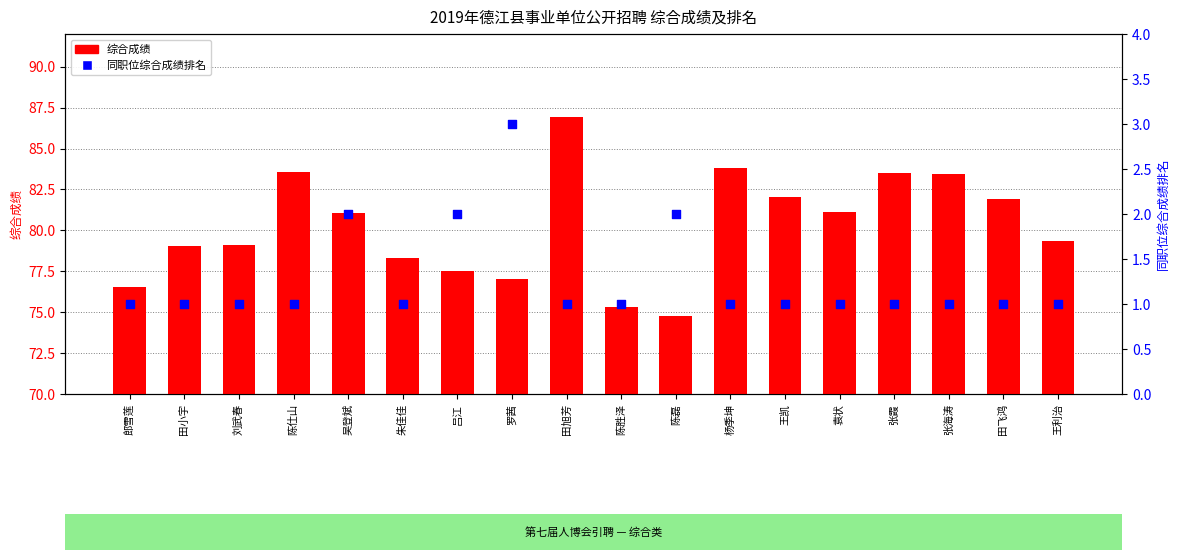

What are all the series names shown in the legend?

综合成绩, 同职位综合成绩排名